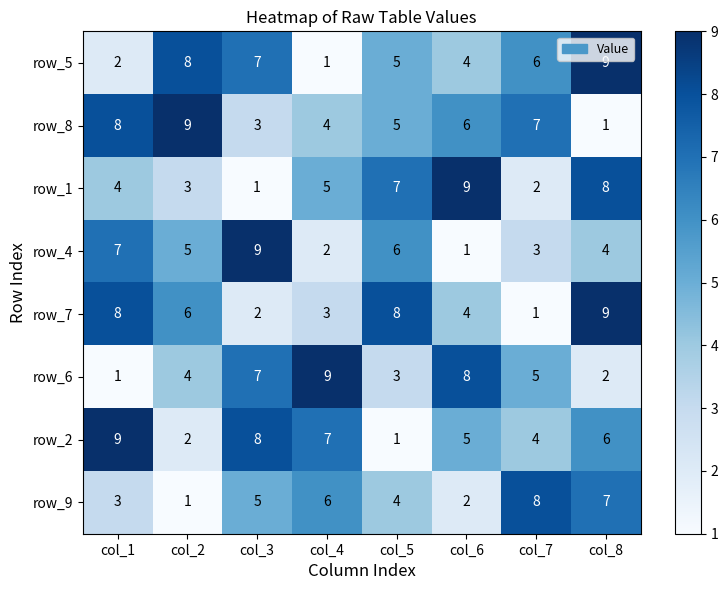

What value does the row_9 series have at col_4?

6